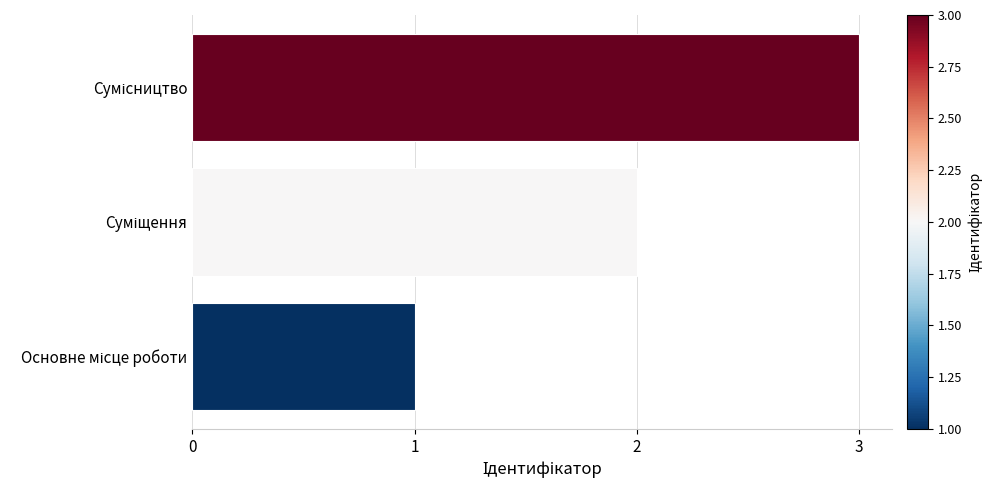

Does the chart contain stacked bars?

No